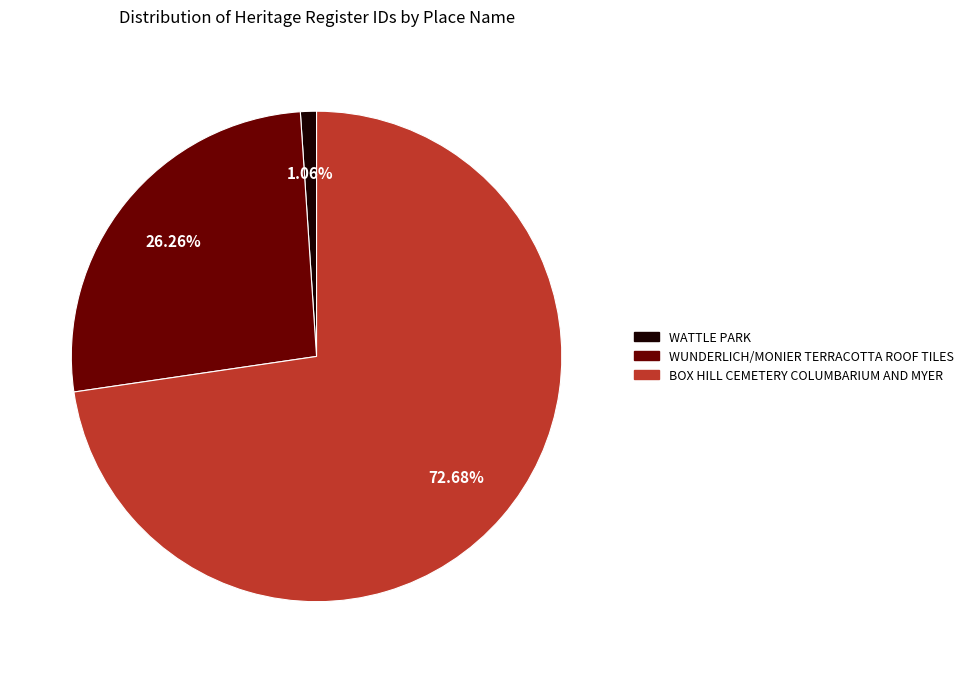

Rank the categories by value from highest to lowest.

BOX HILL CEMETERY COLUMBARIUM AND MYER, WUNDERLICH/MONIER TERRACOTTA ROOF TILES, WATTLE PARK